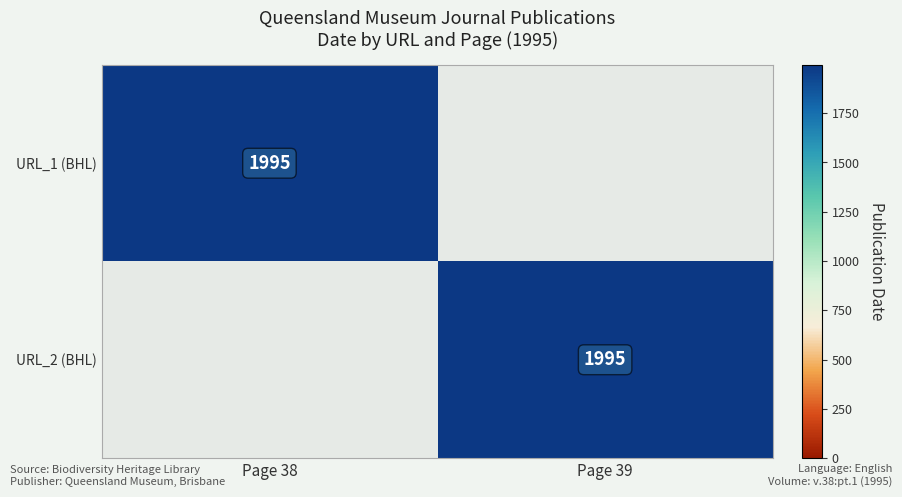

The value of URL_1 (BHL) at Page 38 is 1172. True or false?

False